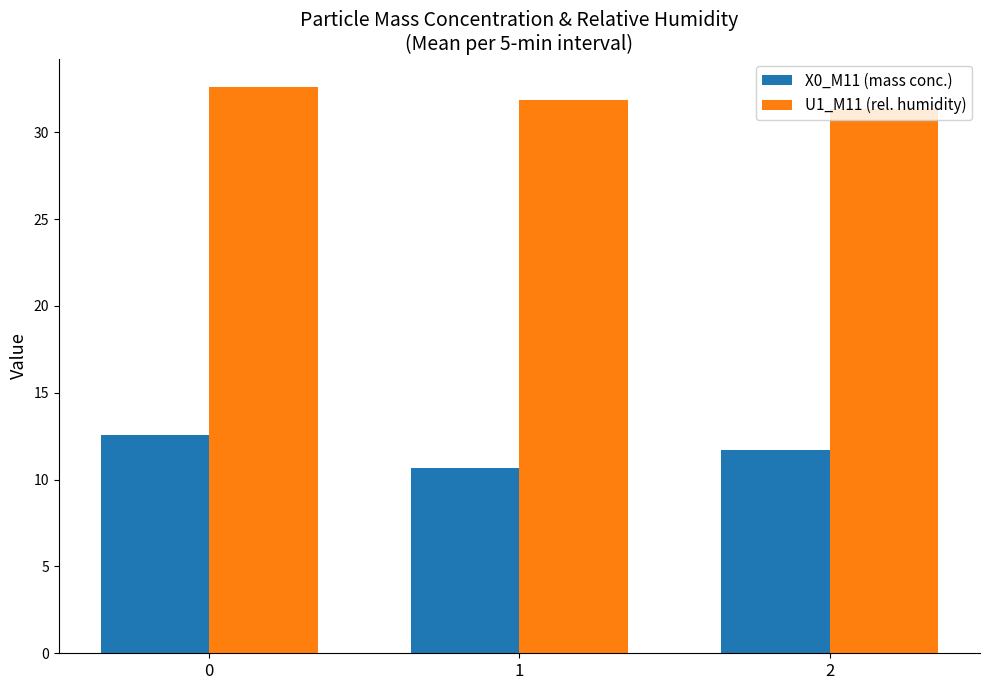

Is it true that U1_M11 (rel. humidity) equals 32.6 at 0?

True